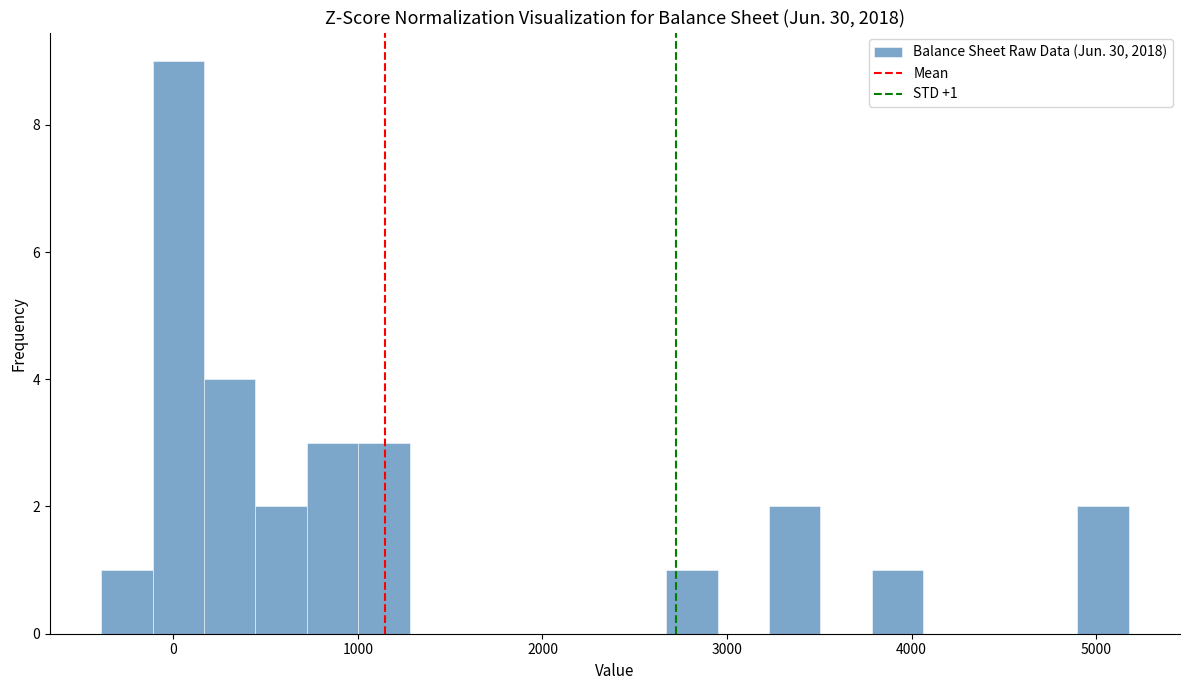

Read against the x-axis, roughly where is the centre of the tallest bar?

0